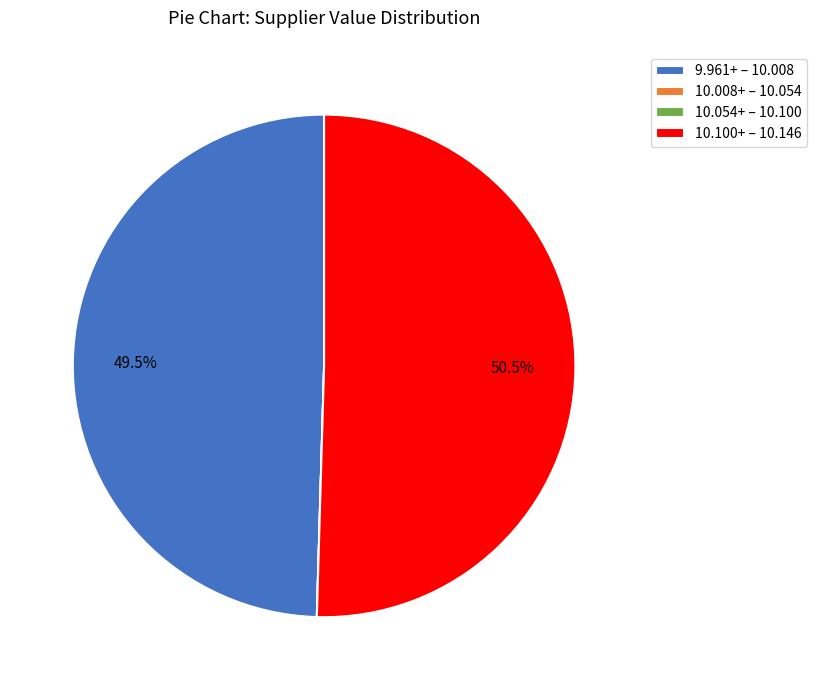

Which slice is the largest?

10.100+ – 10.146